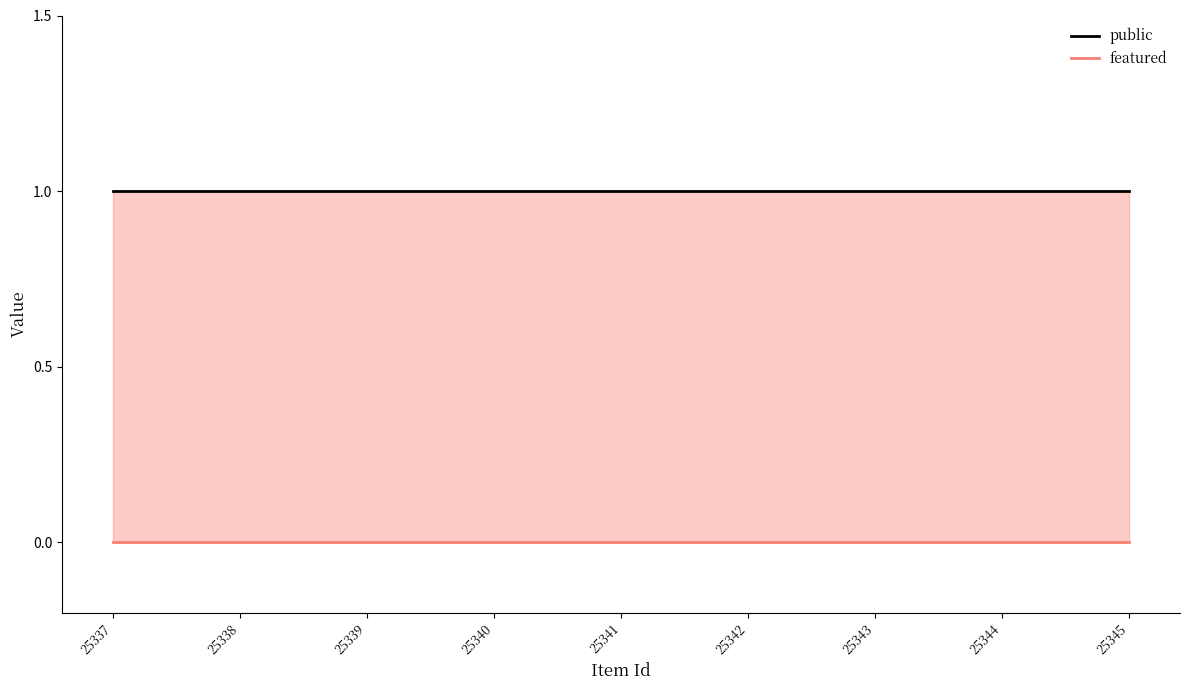

Which series changed the most between 25343 and 25345?

public